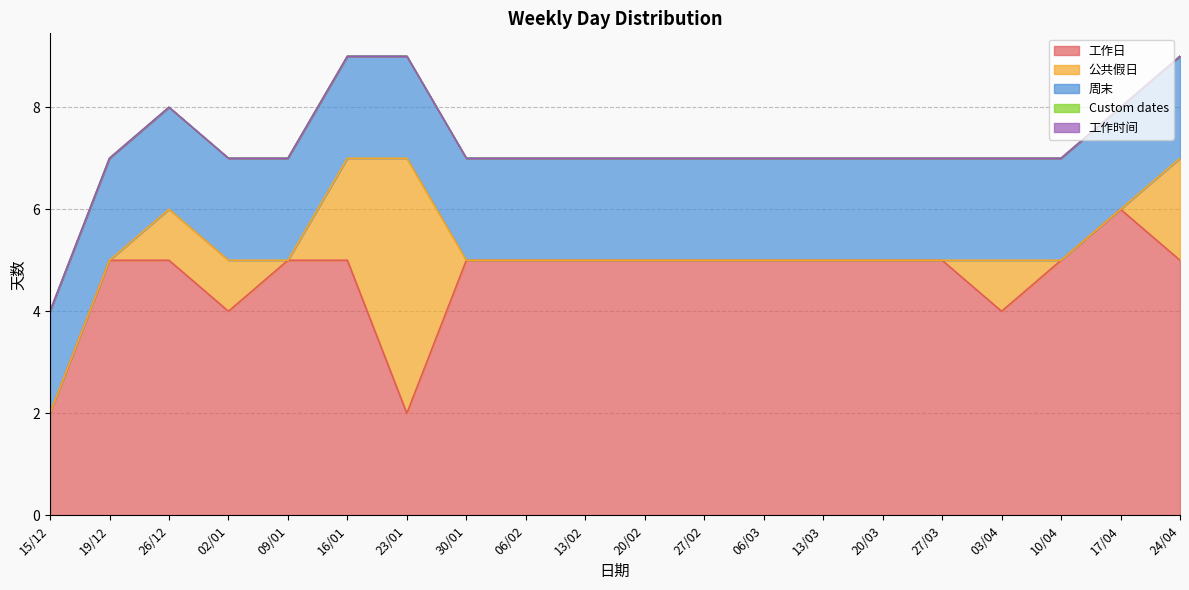

What is the average value of the 公共假日 series?

1